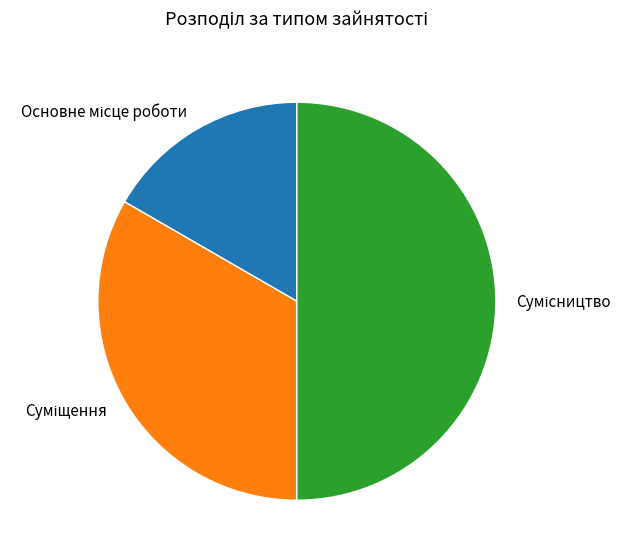

Rank the categories by value from lowest to highest.

Основне місце роботи, Суміщення, Сумісництво